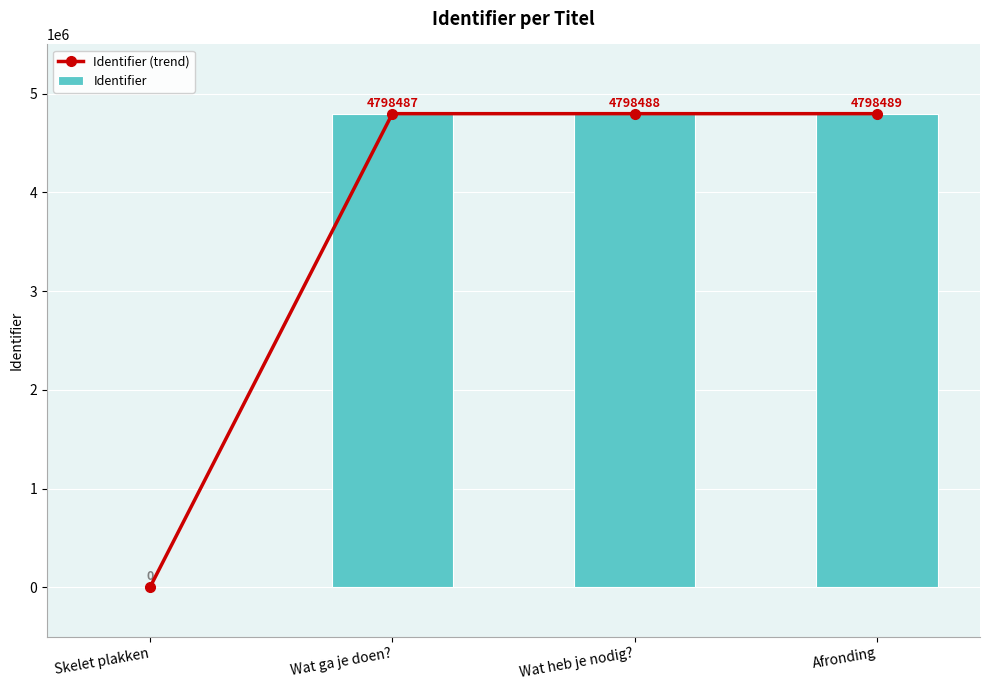

Reading right to left, transcribe all the data shown in this chart.

Identifier (trend): Afronding=4798489	Wat heb je nodig?=4798488	Wat ga je doen?=4798487	Skelet plakken=0
Identifier: Afronding=4798489	Wat heb je nodig?=4798488	Wat ga je doen?=4798487	Skelet plakken=0